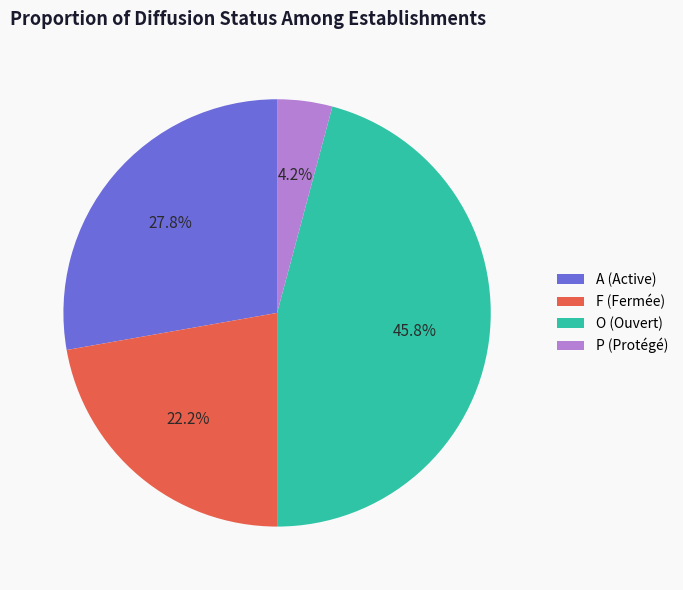

Does any single category account for the majority?

No